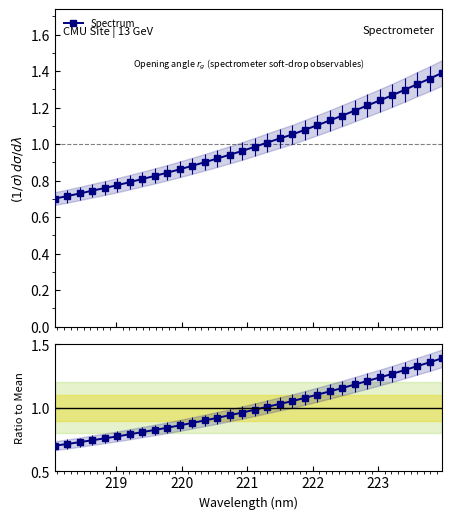

True or false: Spectrum has more than 2 points higher than both neighbors.

False